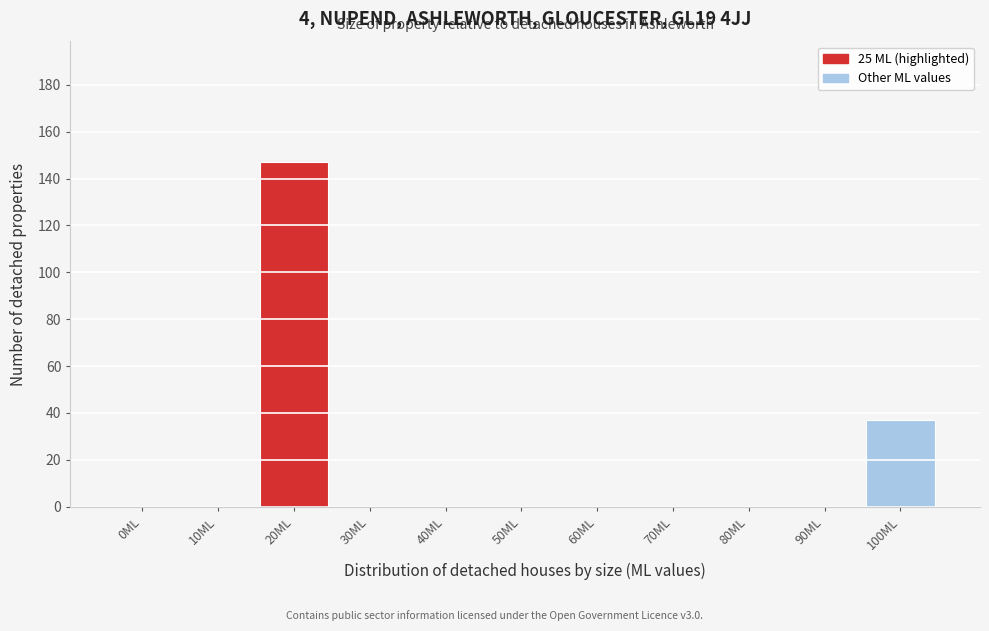

Reading right to left, what are all the values shown in this chart?

100ML=37	90ML=0	80ML=0	70ML=0	60ML=0	50ML=0	40ML=0	30ML=0	20ML=147	10ML=0	0ML=0